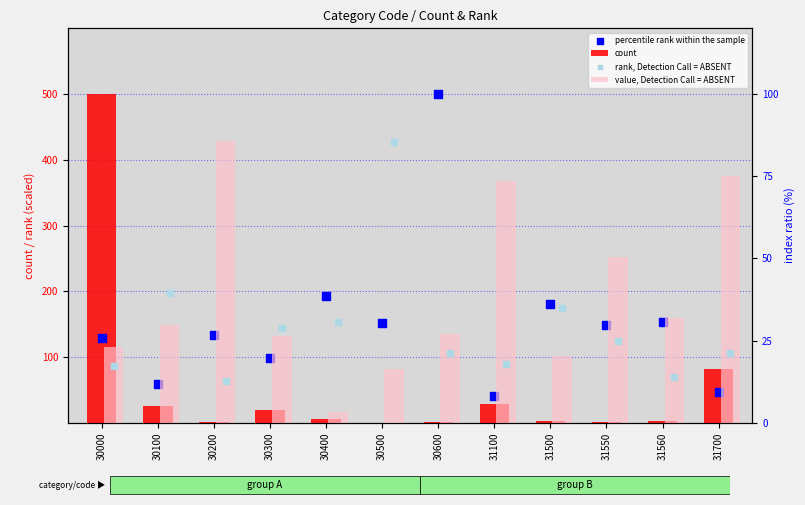

Which series contains the lowest Y value?

count